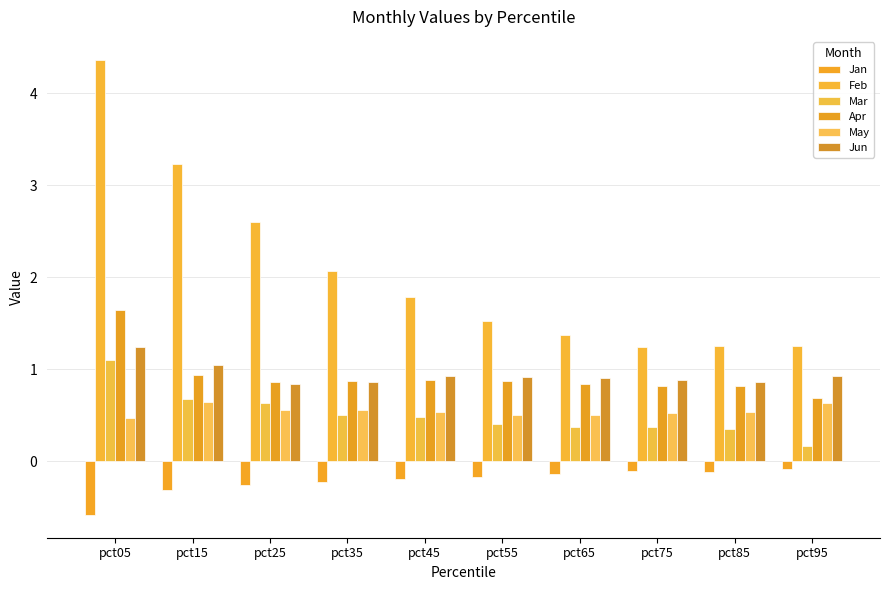

Rank the series at pct55 from lowest to highest value.

Jan, Mar, May, Apr, Jun, Feb